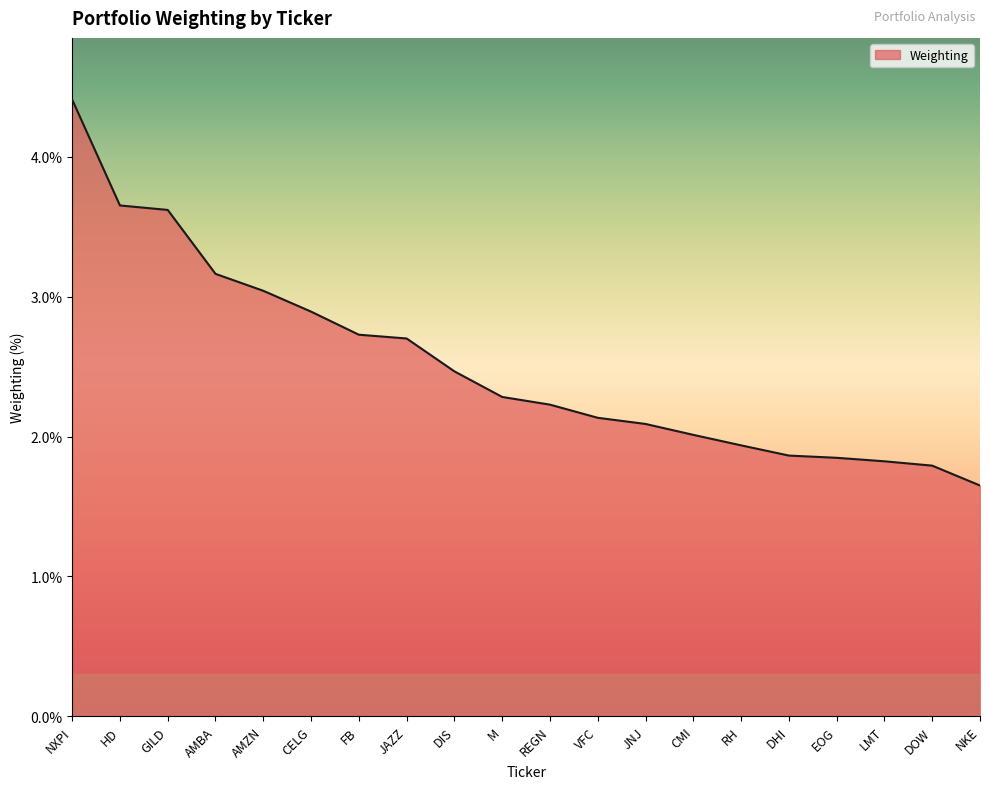

What is the difference between the values at REGN and HD?

1.4